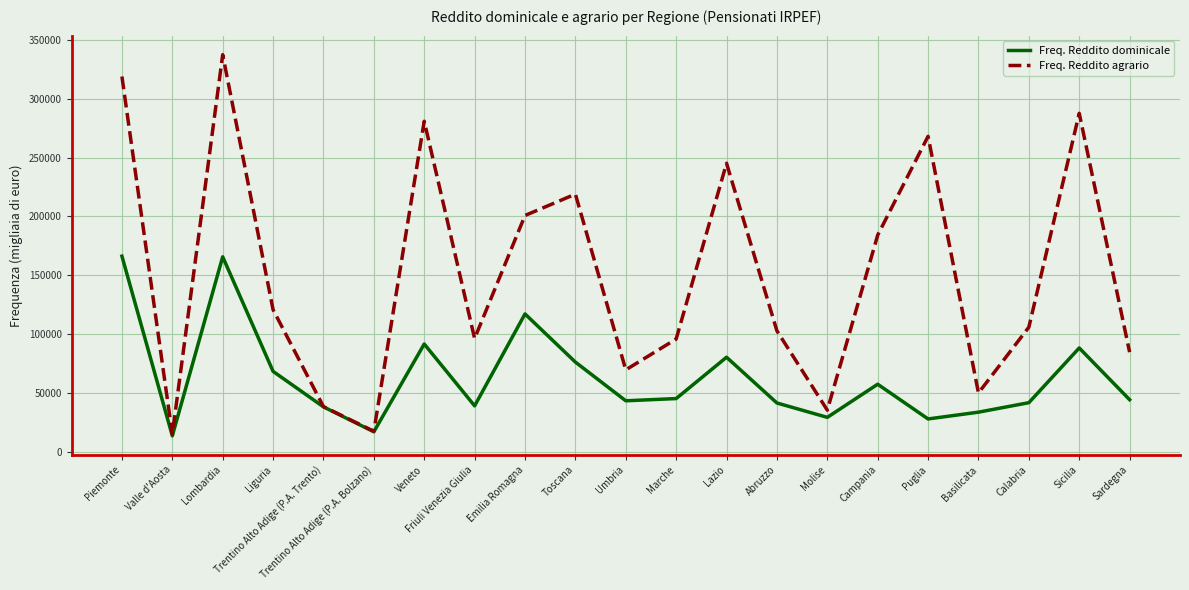

Which series has the largest total across all categories?

Freq. Reddito agrario